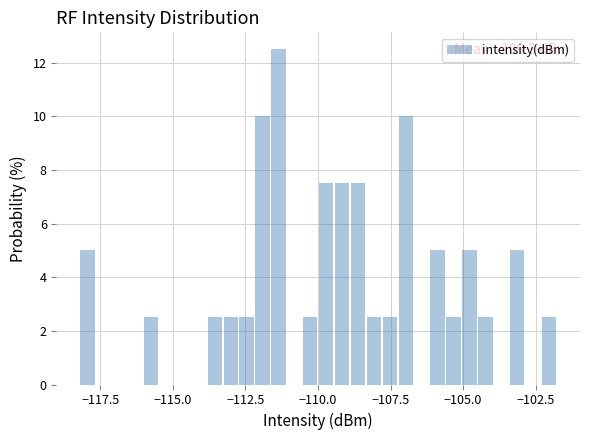

Read against the x-axis, roughly where is the centre of the tallest bar?

-111.5